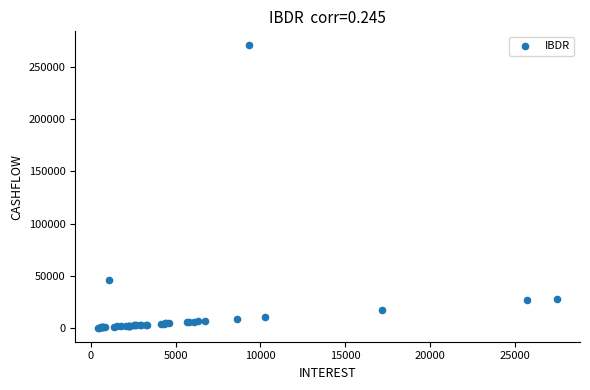

What Y value in the scatter plot is closest to 135410?

46098.0